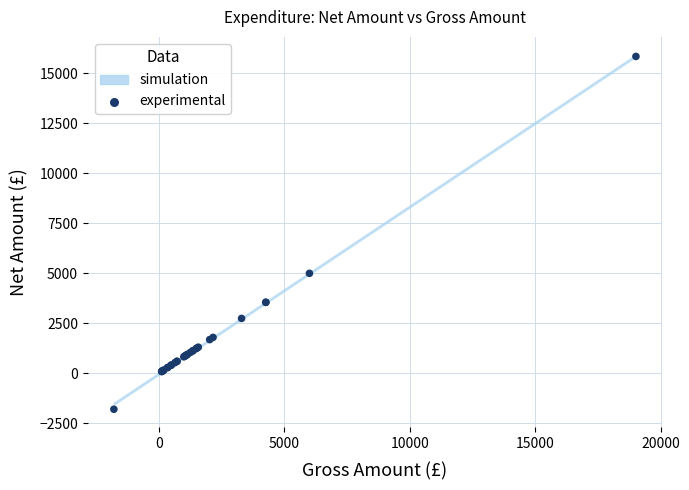

What Y value in the scatter plot is closest to 7026?

5000.0